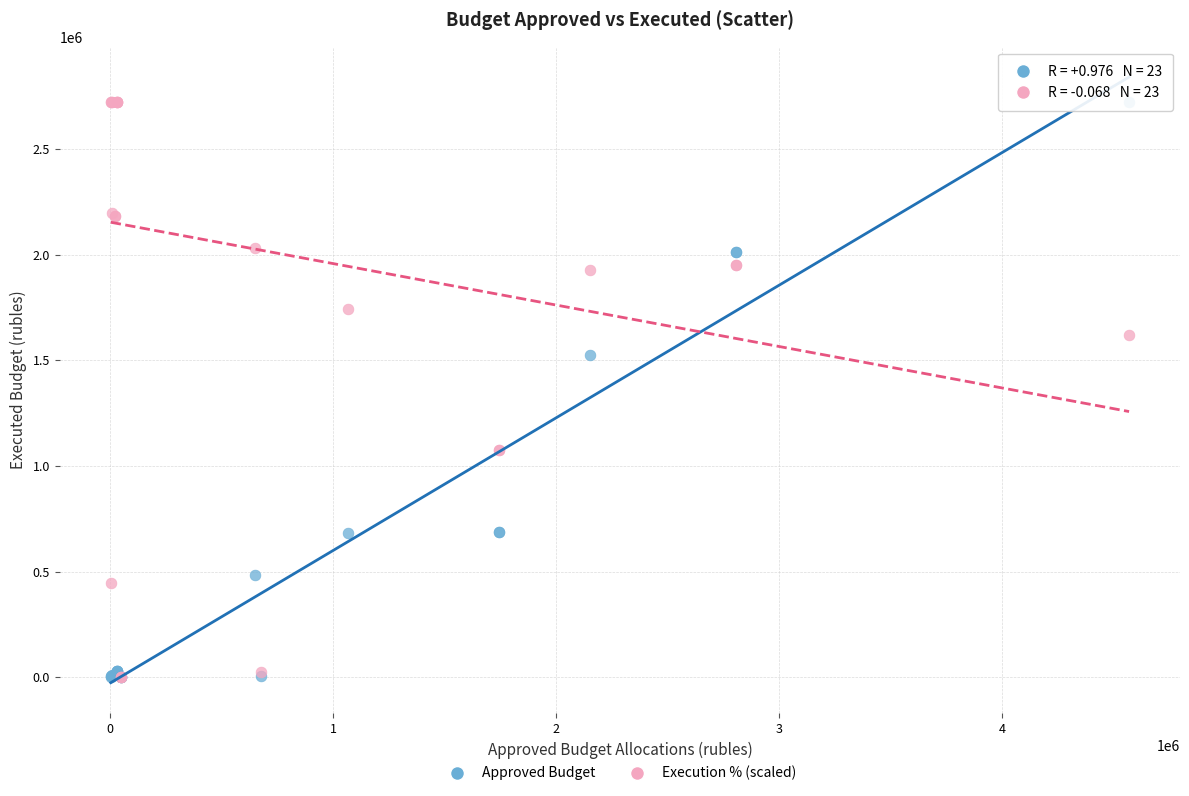

Across all series, what Y value is closest to 1360461?

1527300.1